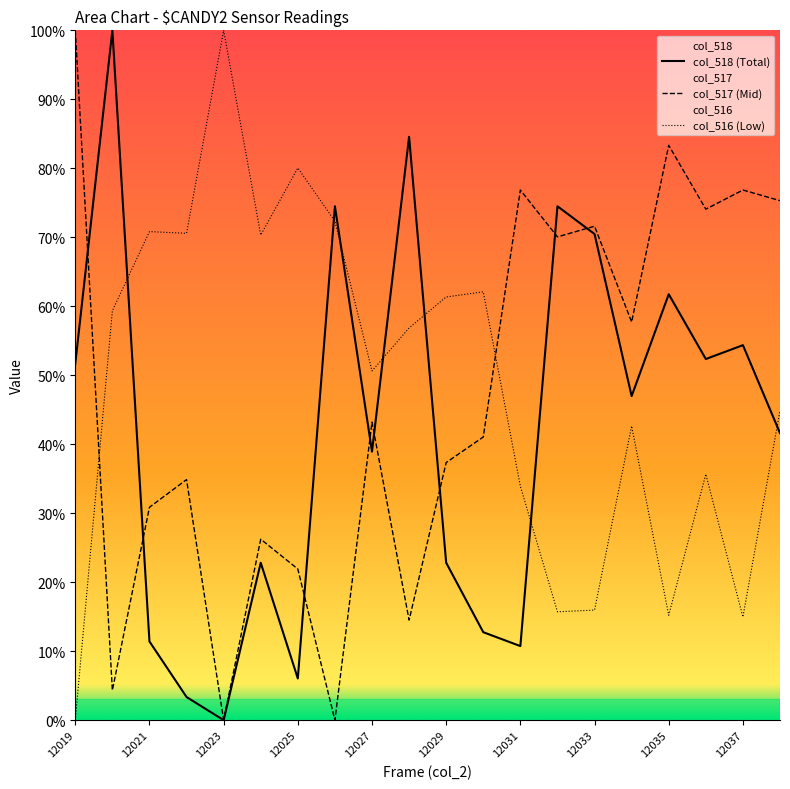

Which category has the lowest value across all series?

12023